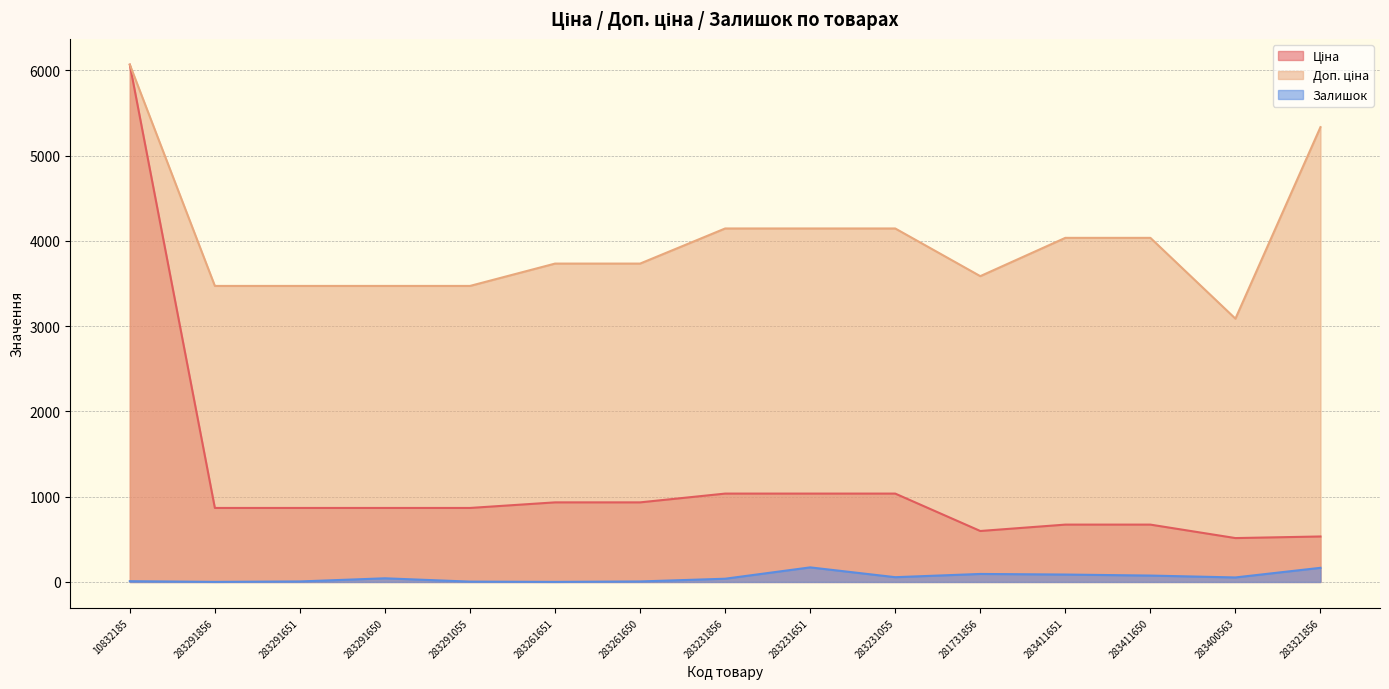

Does the chart have visible grid lines?

Yes